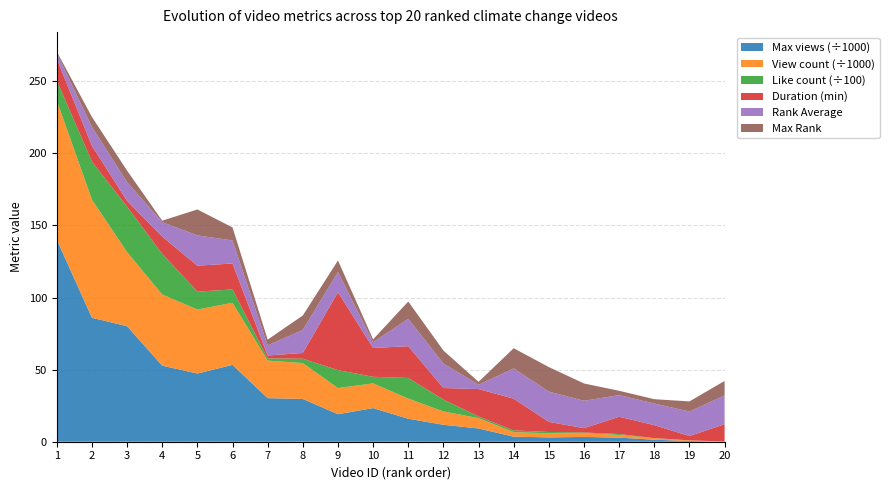

Reading right to left, extract all data points from this chart.

Max views: 78	505	1389	2848	3323	3013	3500	9187	11750	15931	23342	19081	29673	30231	53291	47313	52745	80118	85995	140122
view count: 41	408	1110	1847	2690	2828	3122	7186	9256	13994	17148	18138	24876	26058	43057	44383	49385	51410	81904	96479
like count: 2	5	0	63	39	92	123	115	826	1433	453	1248	302	152	928	1241	2819	3154	2637	1398
duration min: 12	3	9	12	3	7	22	19	8	22	20	54	4	2	18	18	12	4	11	15
Rank Average: 20	17	15	15	19	21	21	3	17	19	4	14	16	7	16	21	10	13	13	4
Max Rank: 10	7	3	3	12	17	14	2	9	12	2	8	10	4	9	18	1	8	7	1